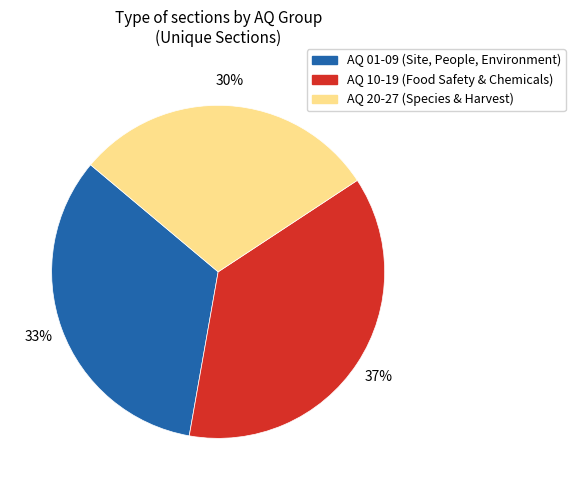

Does any single category account for the majority?

No